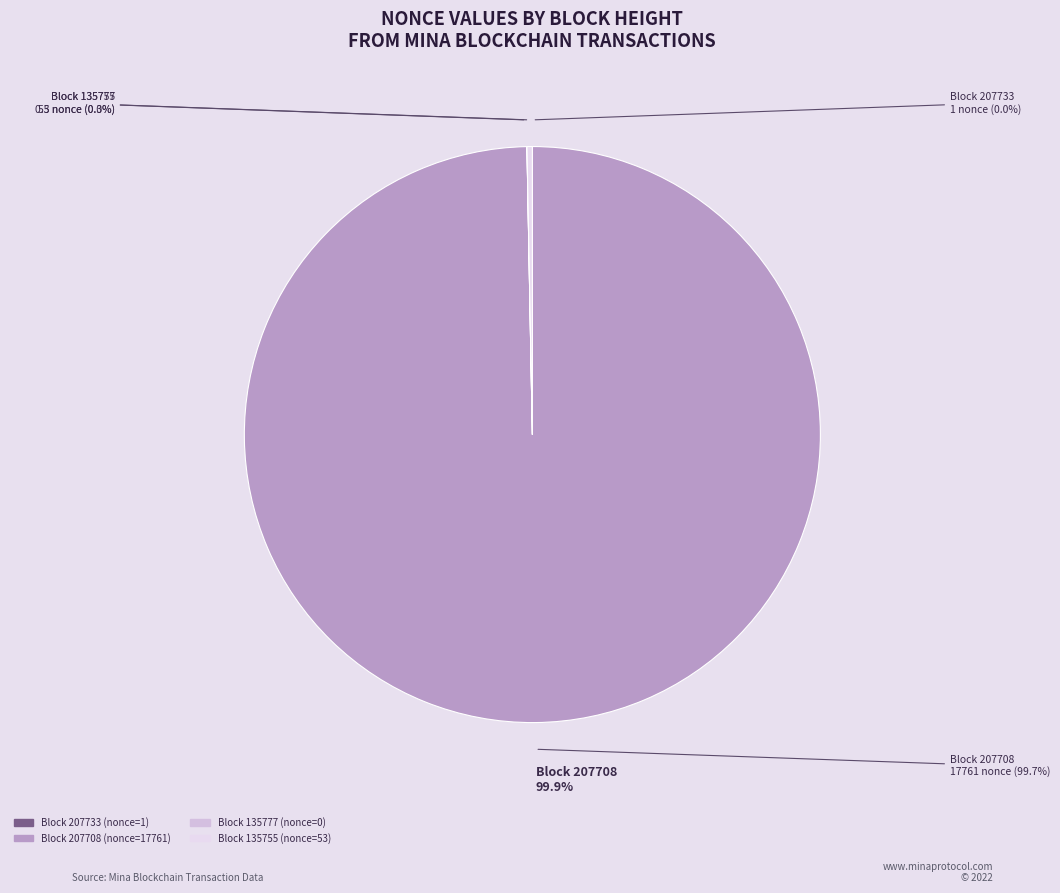

Count the number of slices in the pie.

4